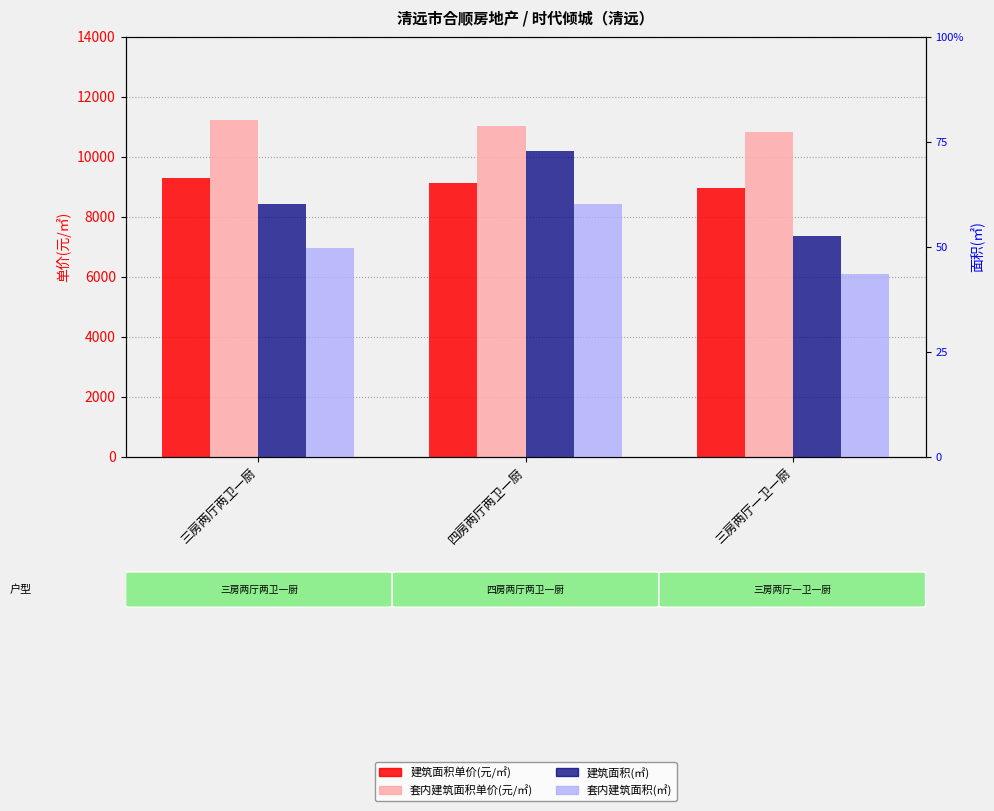

What is the label of the 3rd bar from the left?

三房两厅一卫一厨